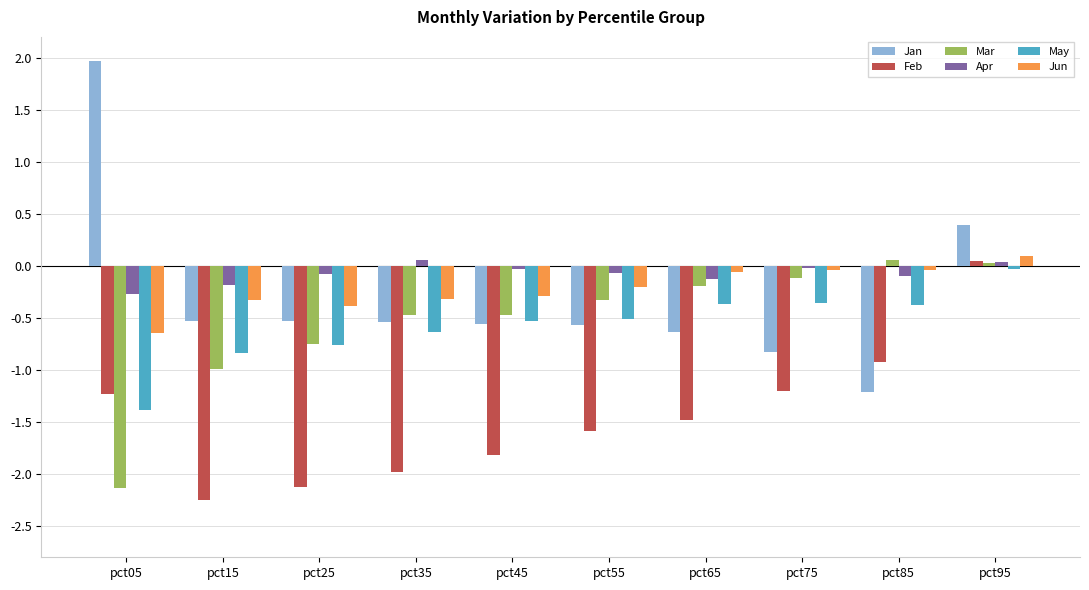

How many values in the Mar series are below 0?

8